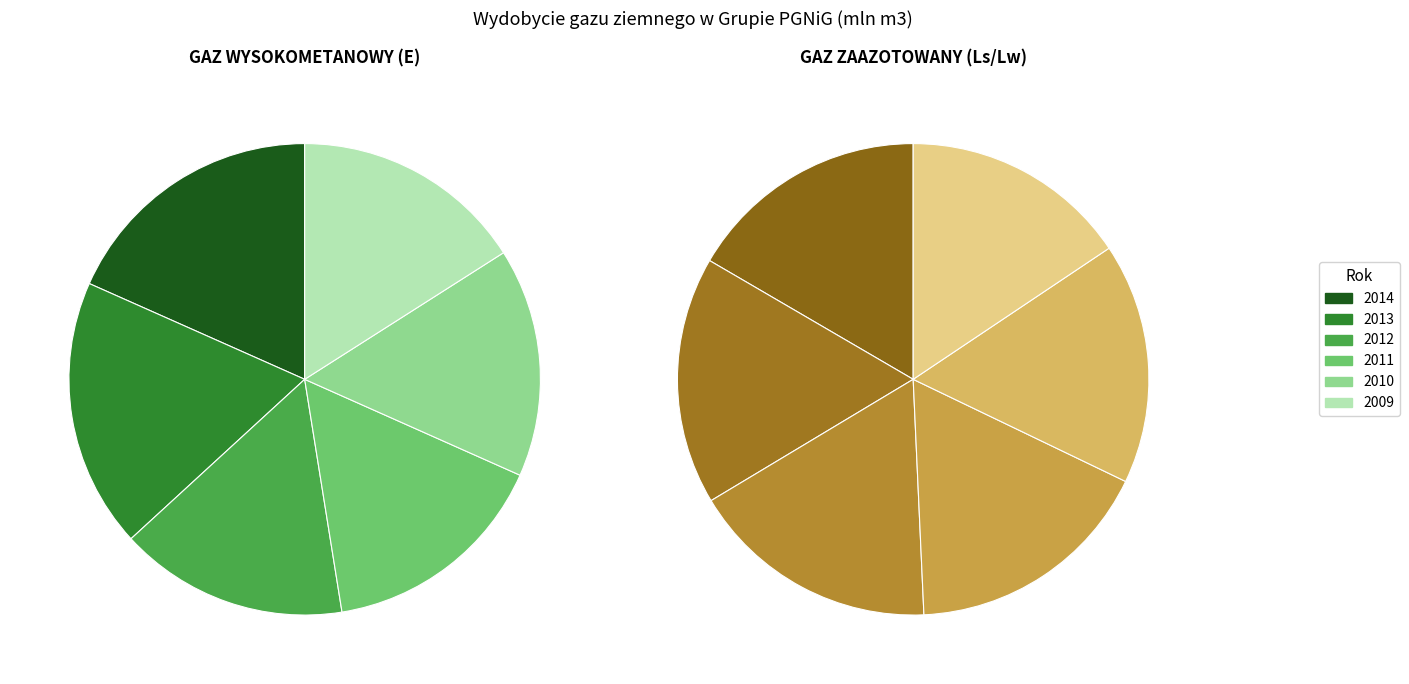

To the nearest percent, what is the difference between the largest and smallest slice percentages?

3%